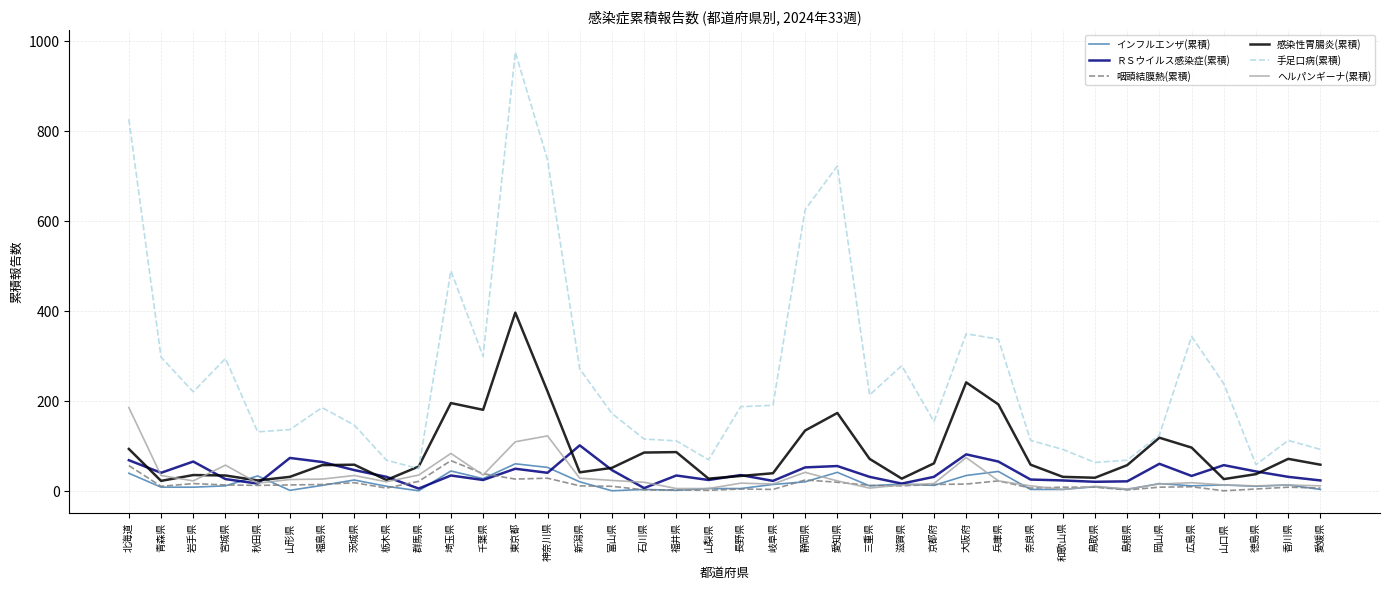

What is the average value of the ヘルパンギーナ(累積) series?

33